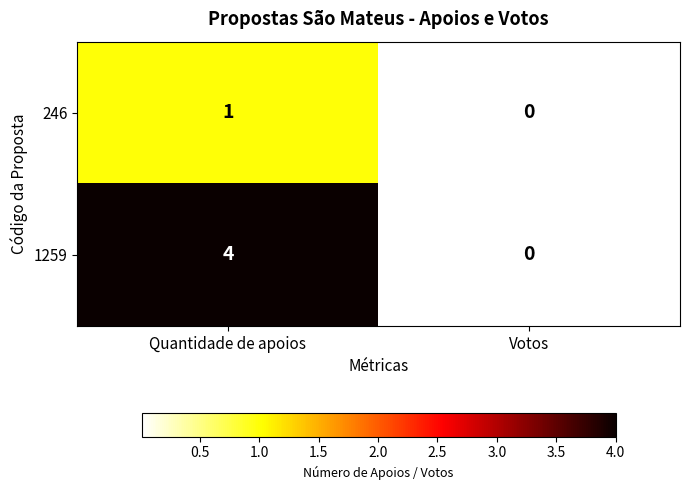

Reading left to right, extract all data points from this chart.

246: Quantidade de apoios=1	Votos=0
1259: Quantidade de apoios=4	Votos=0